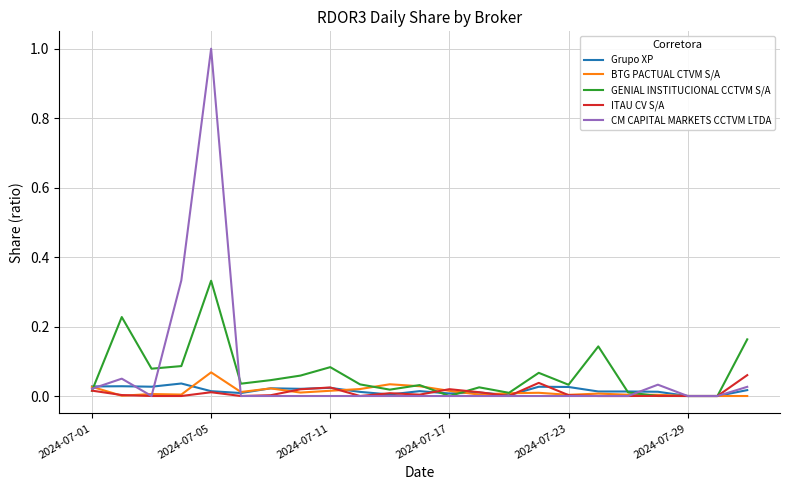

Which series has the widest spread of values?

CM CAPITAL MARKETS CCTVM LTDA